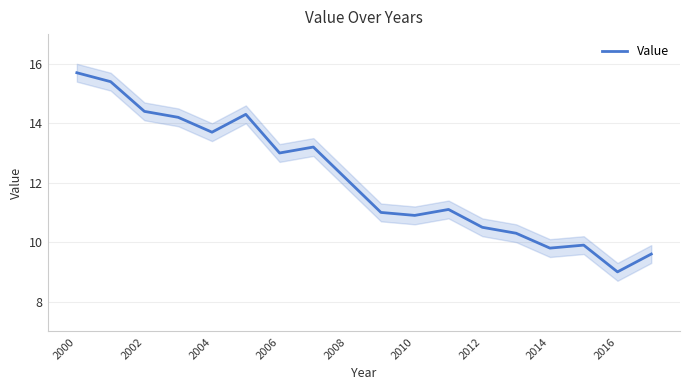

The value of Value at 2002 is 23.8. True or false?

False